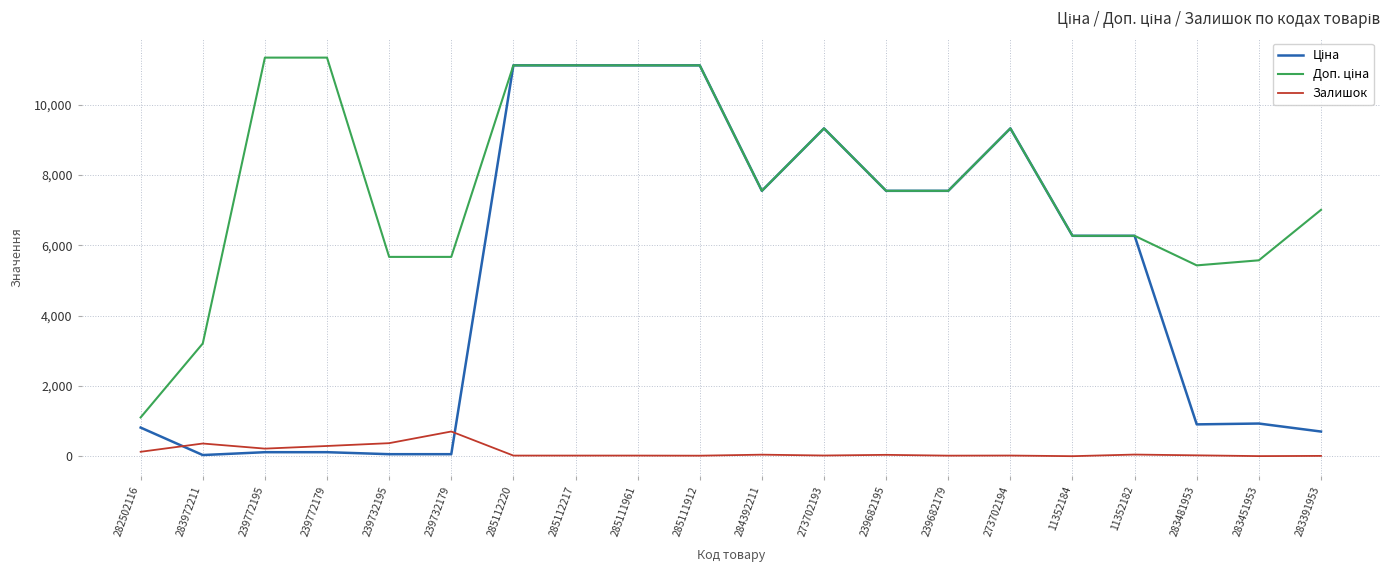

True or false: Залишок has more than 2 points higher than both neighbors.

True